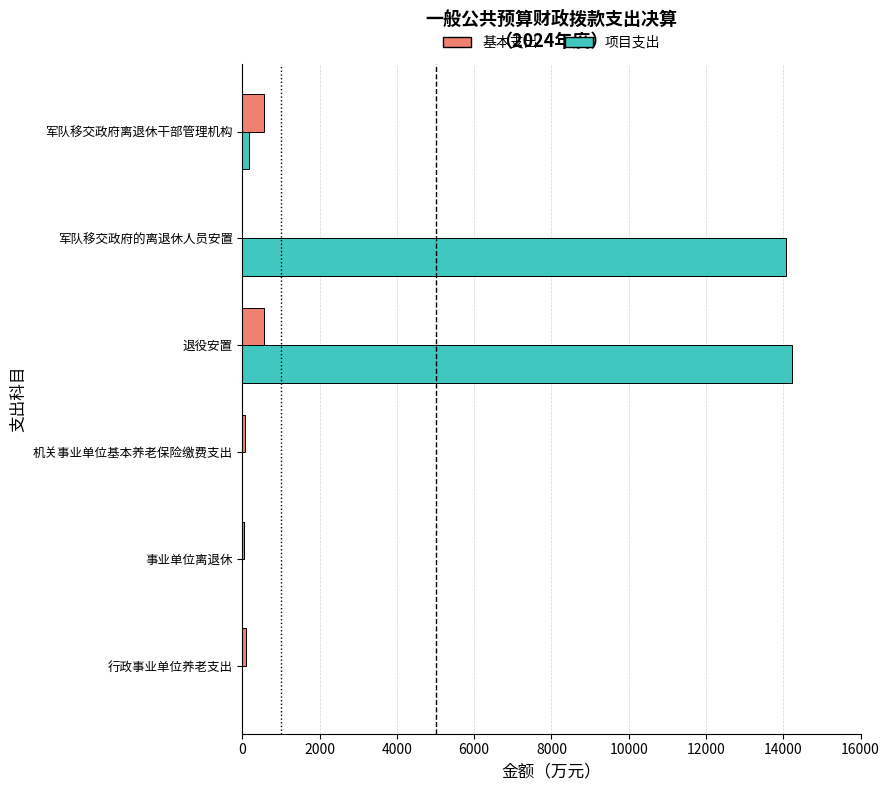

What are all the series names shown in the legend?

基本支出, 项目支出